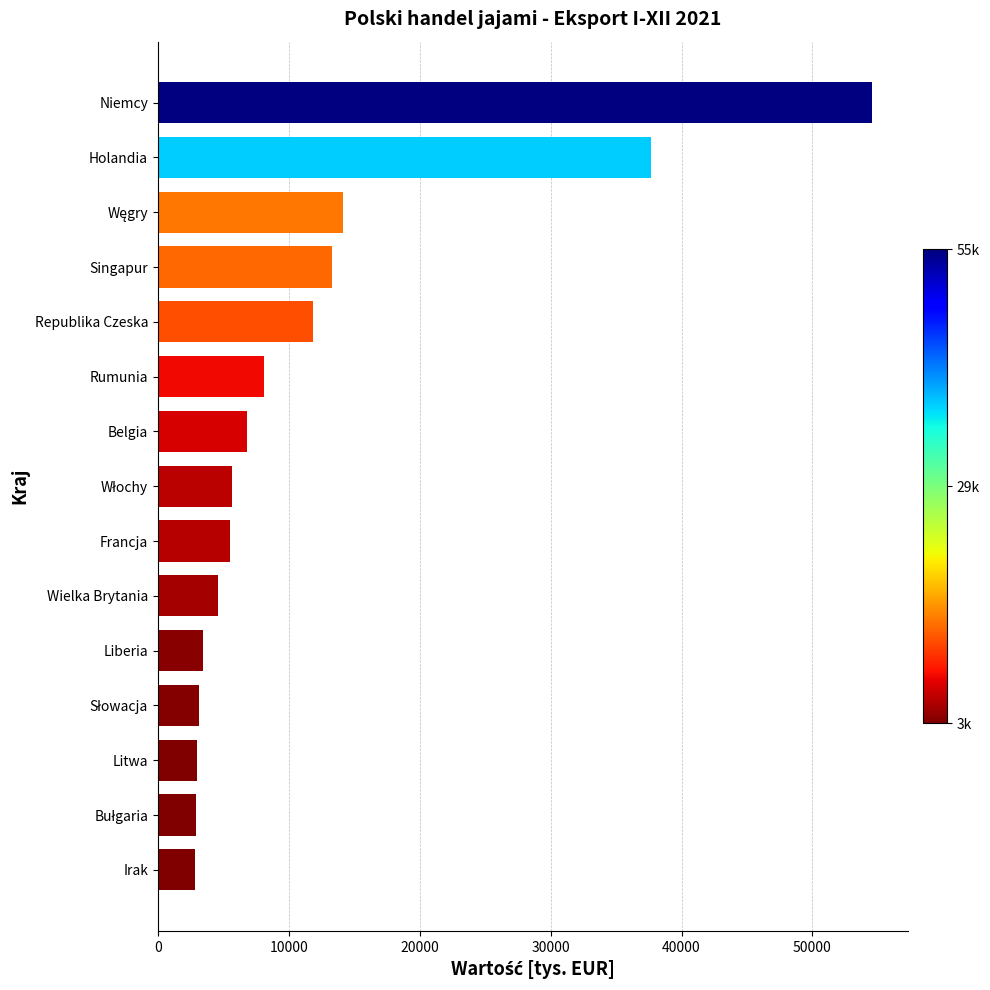

Approximately how many times larger is the value at Niemcy compared to Francja?

10.0